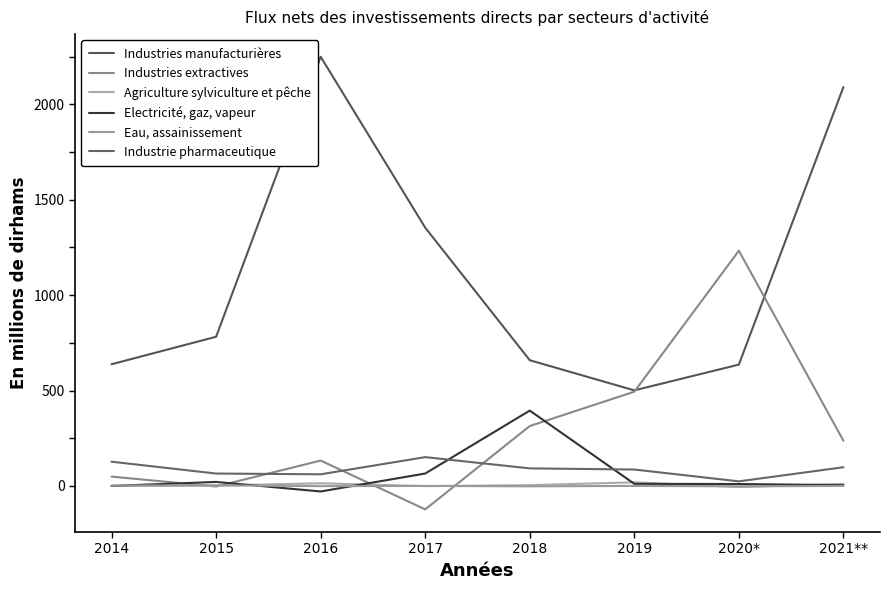

What is the label of the 5th point from the right?

2017